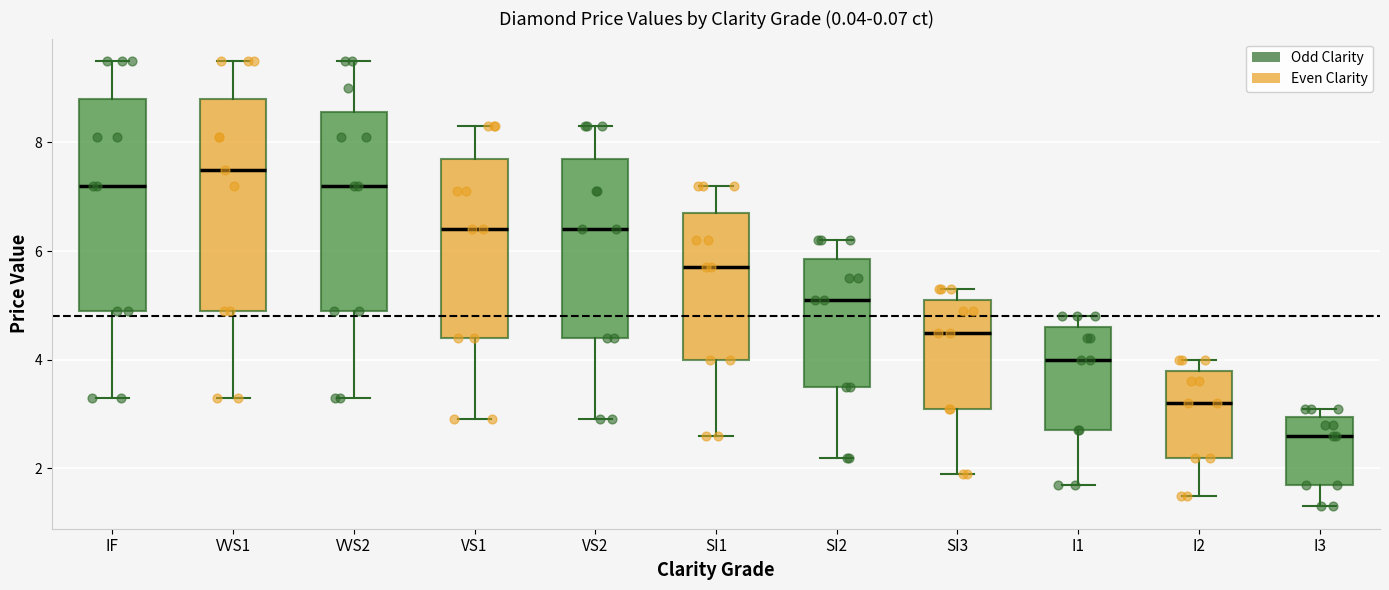

Which box has the highest median line?

VVS1